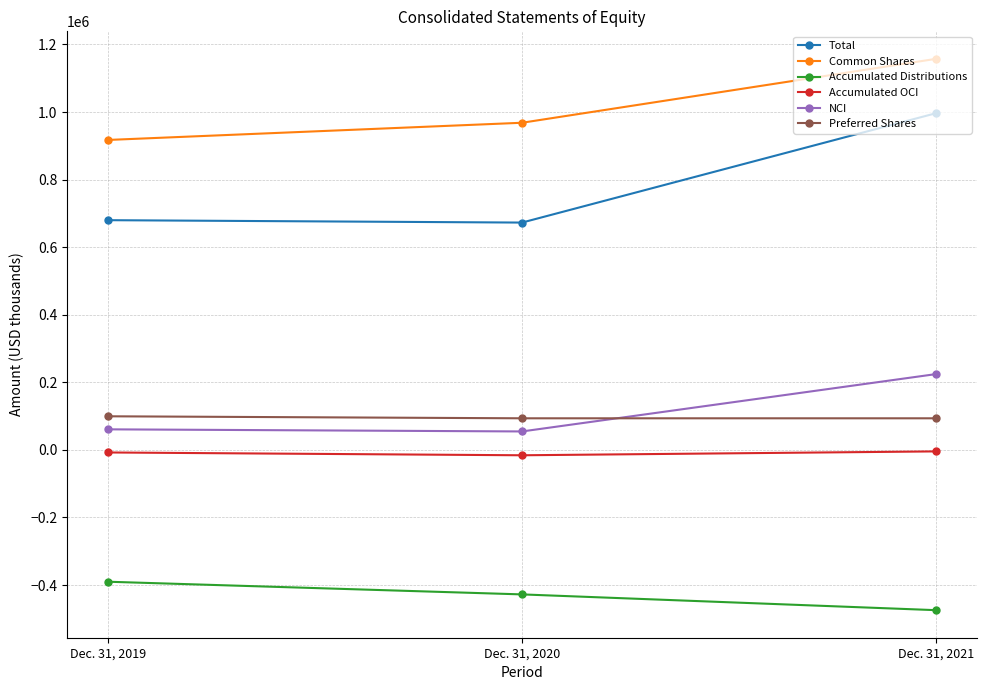

Is the value of Common Shares at Dec. 31, 2019 greater than the value of Total at Dec. 31, 2021?

No